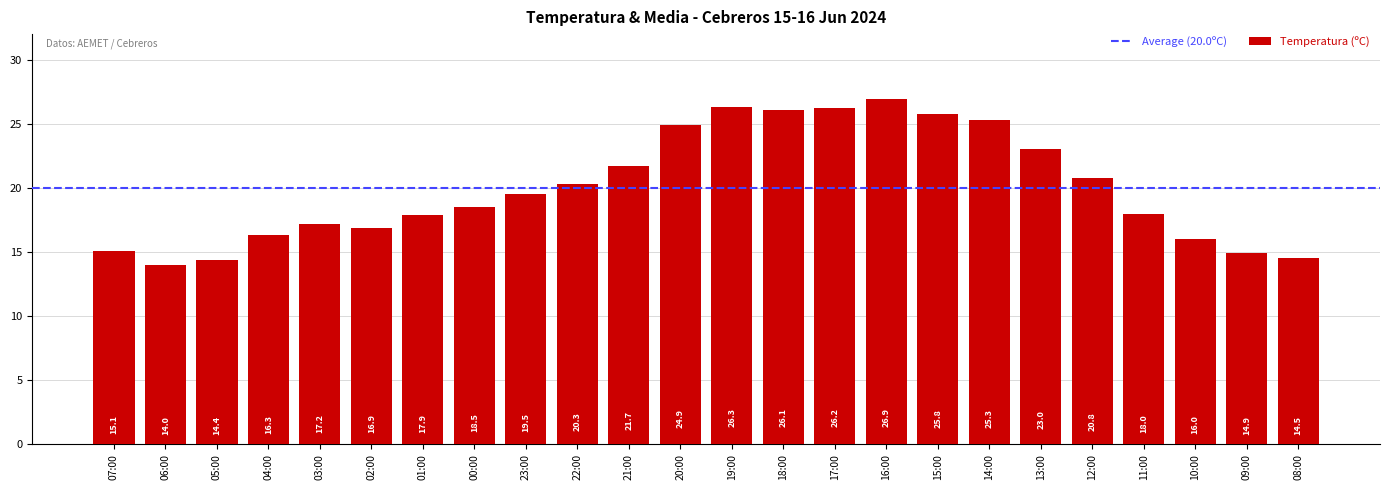

Between 18:00 and 08:00, which is larger?

18:00